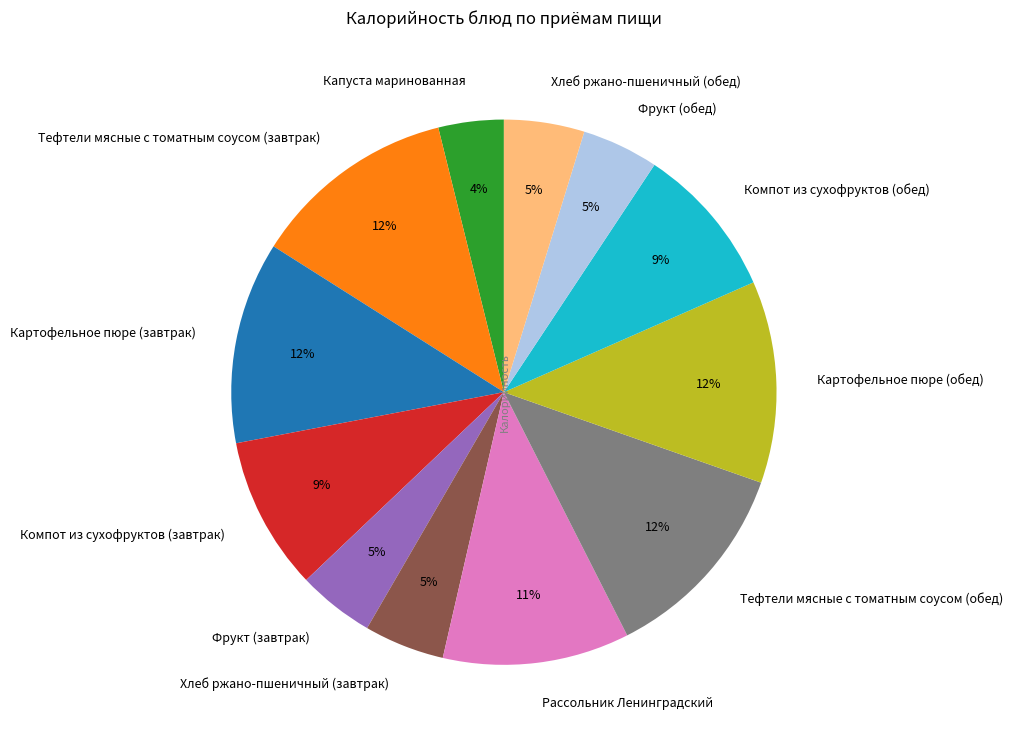

To the nearest percent, what is the combined percentage of Компот из сухофруктов (завтрак) and Картофельное пюре (завтрак)?

21%